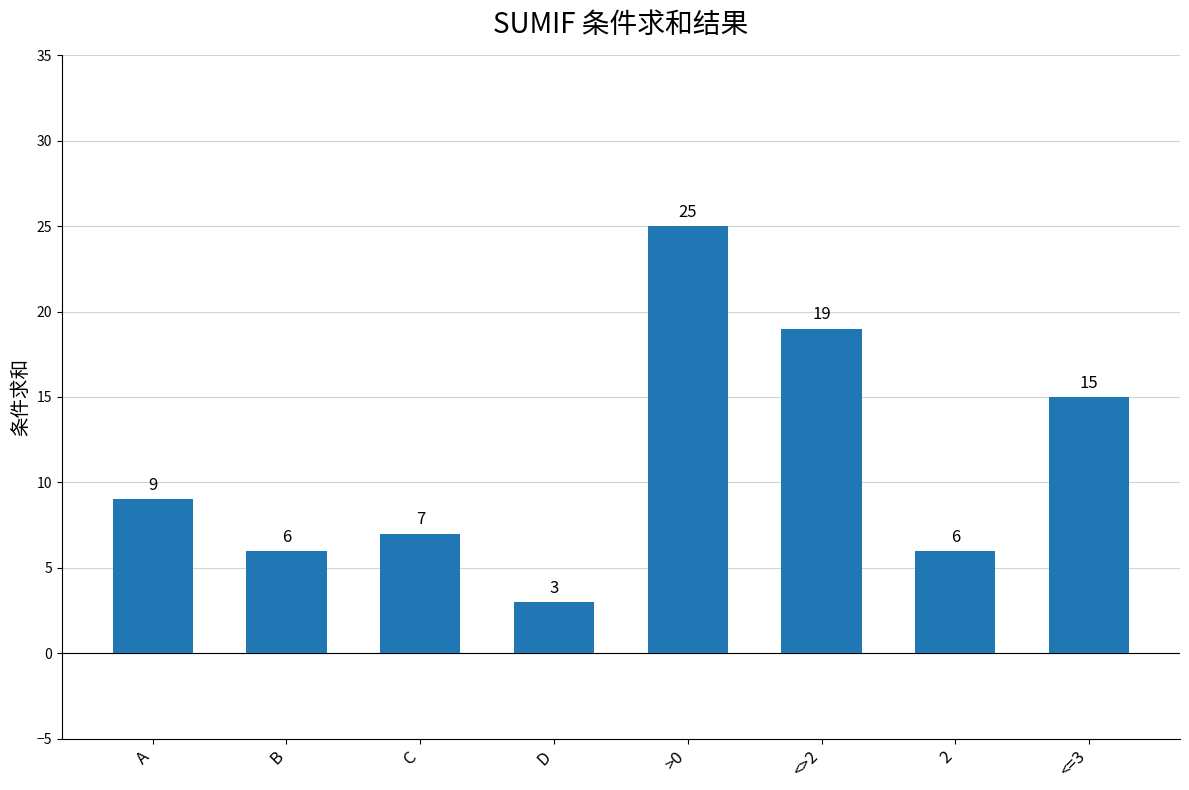

What is the label of the 1st bar from the left?

A